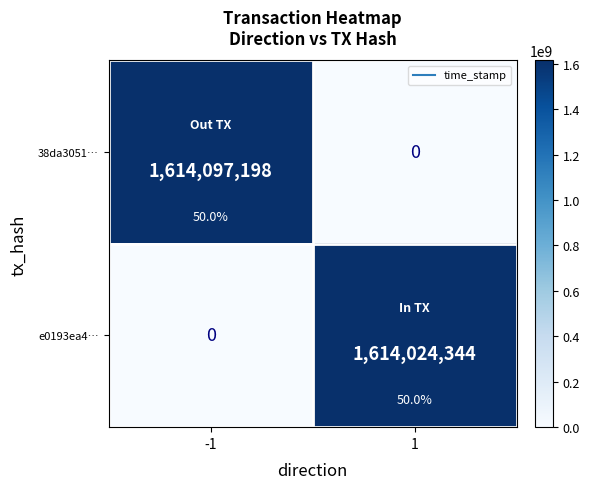

How many series are shown in this chart?

2